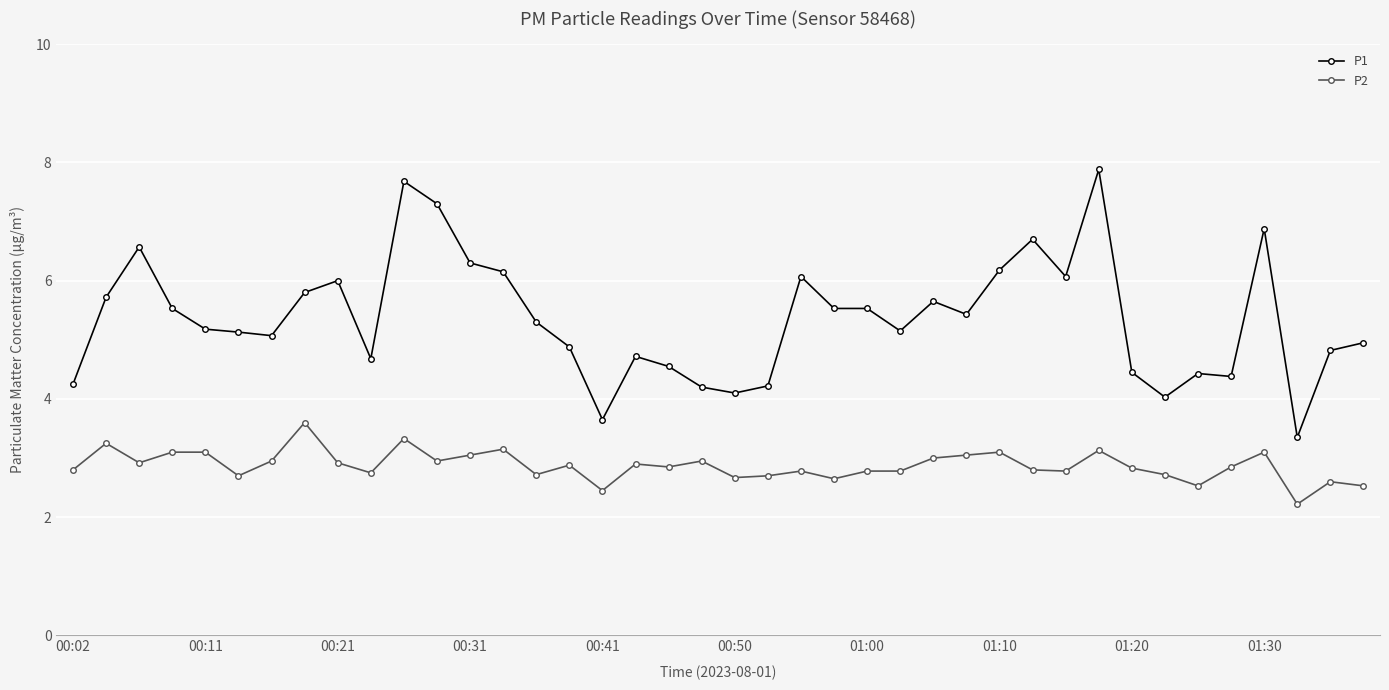

True or false: P2 and P1 intersect in this chart.

False